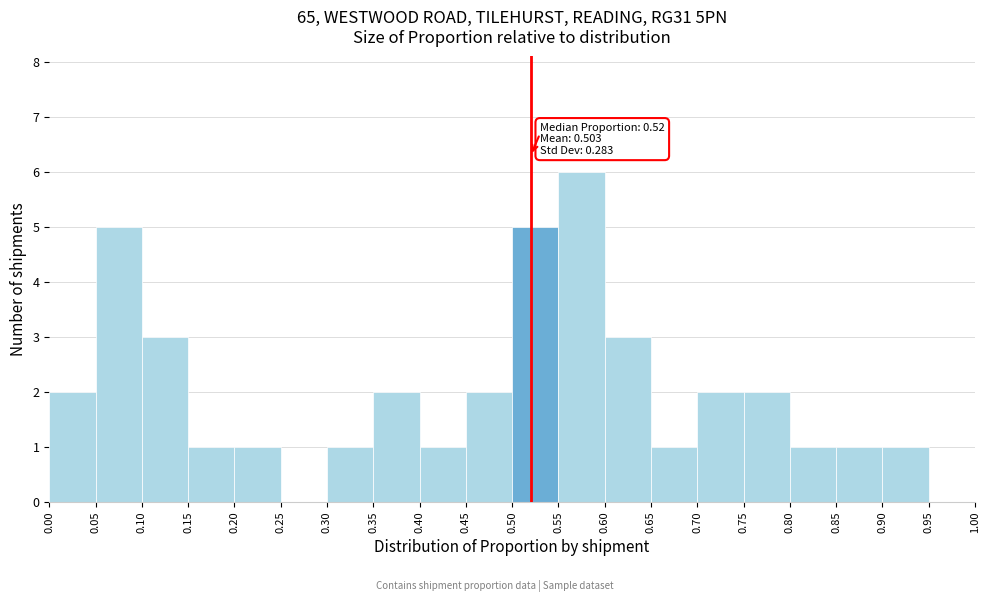

Which range on the x-axis has the tallest bar?

0.55 to 0.60